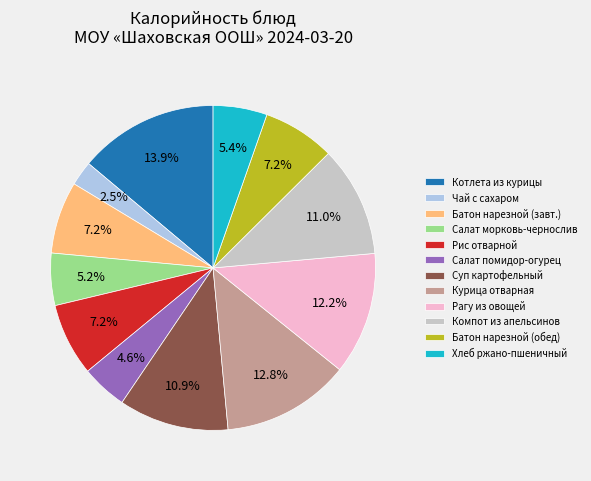

To the nearest percent, what percentage of the pie is Компот из апельсинов?

11%